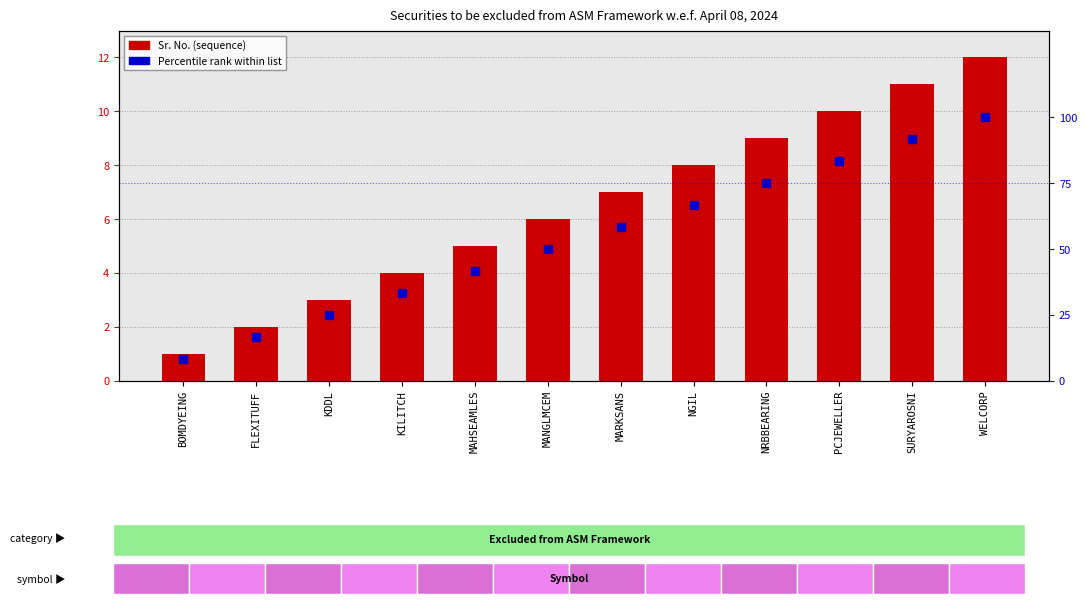

Which series has the largest total across all categories?

Percentile rank within list